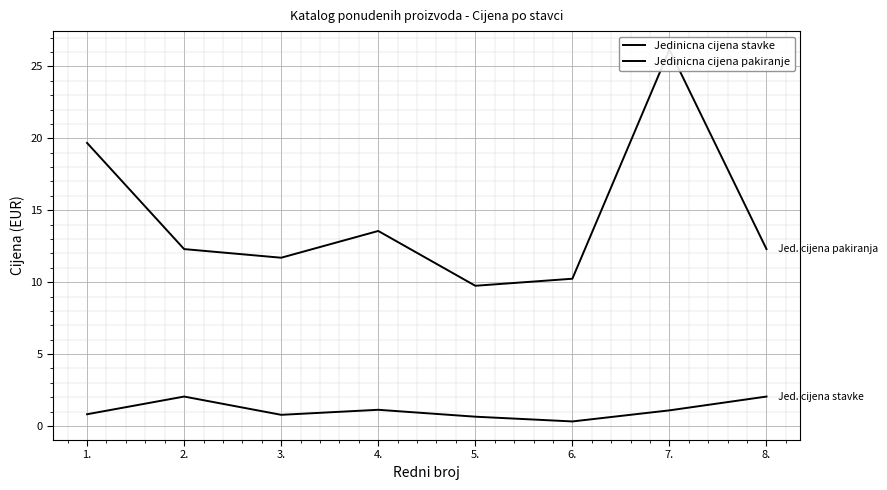

How many lines are shown in the chart?

2